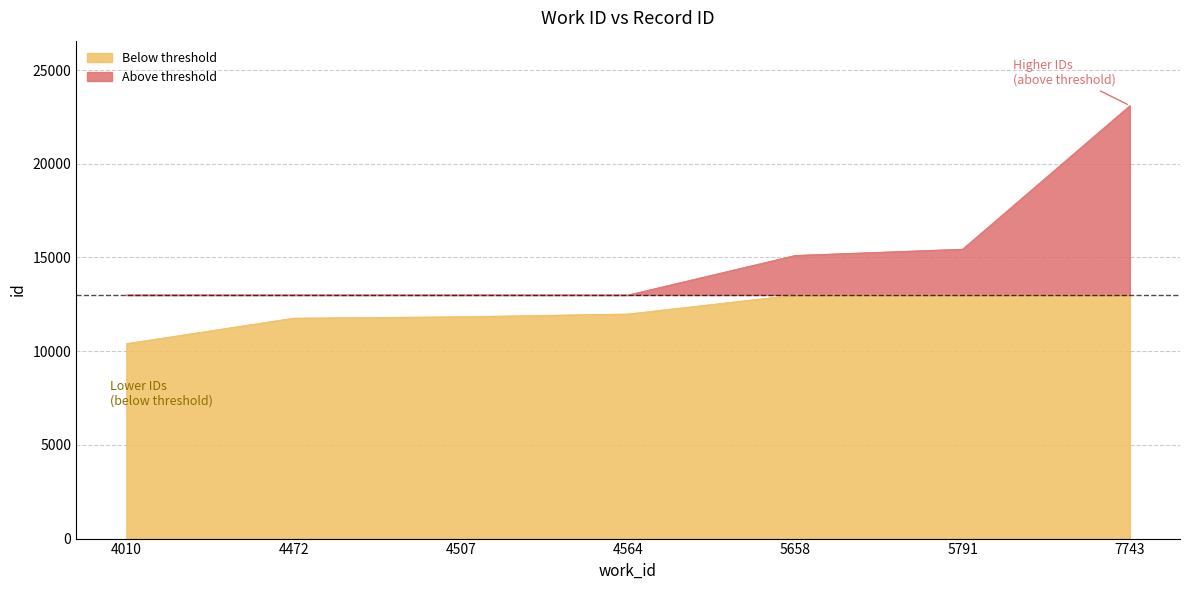

Which category has the lowest value across all series?

4010